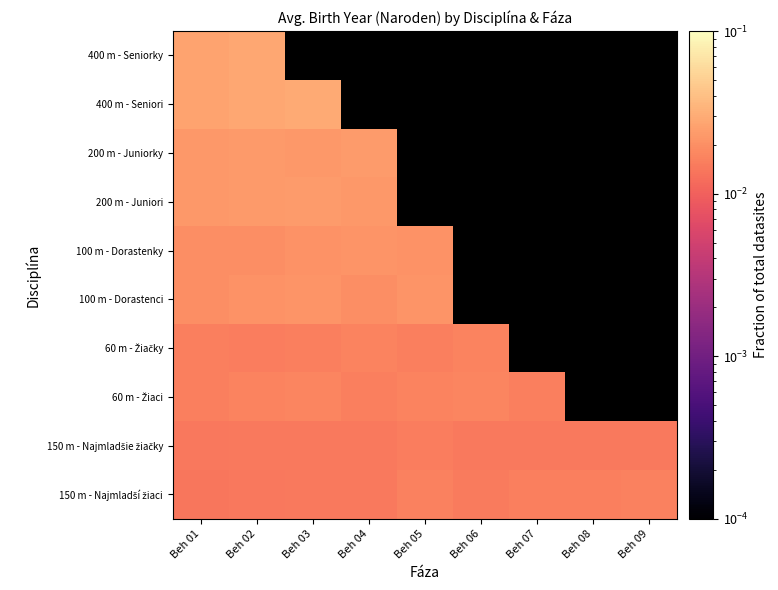

Rank the series by their average value, from highest to lowest.

150 m - Najmladší žiaci, 150 m - Najmladšie žiačky, 60 m - Žiaci, 60 m - Žiačky, 100 m - Dorastenci, 100 m - Dorastenky, 200 m - Juniori, 200 m - Juniorky, 400 m - Seniori, 400 m - Seniorky